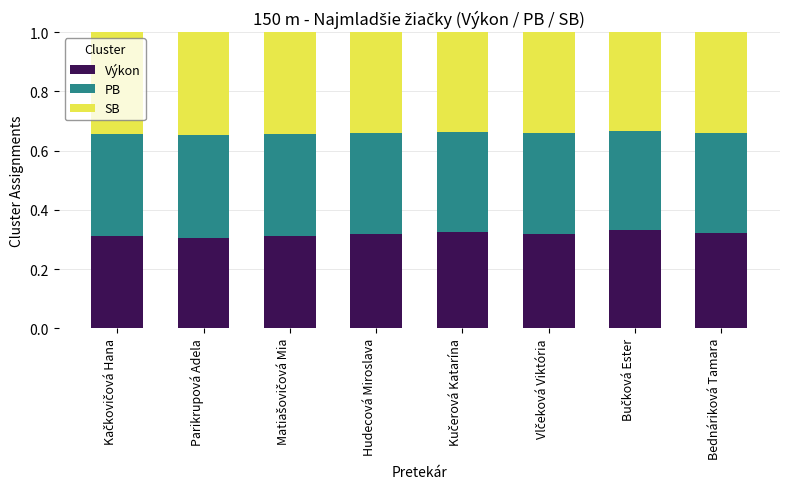

What are all the series names shown in the legend?

Výkon, PB, SB